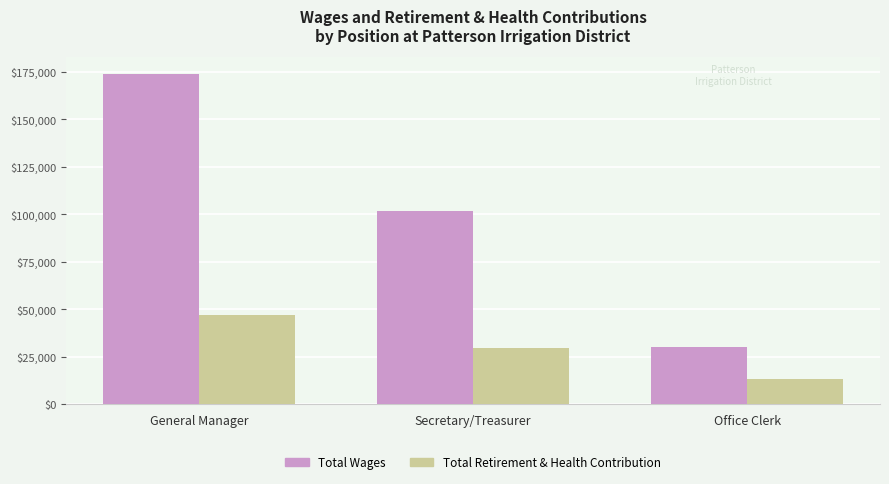

Reading left to right, list all the values displayed in this chart.

Total Wages: 174000	101947	30143
Total Retirement & Health Contribution: 46956	29298	12950